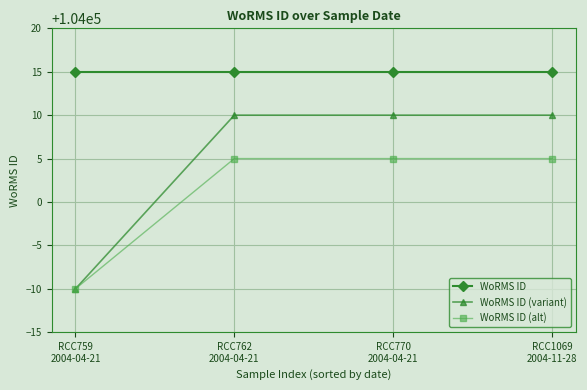

Which series has the largest range (max minus min)?

WoRMS ID (variant)